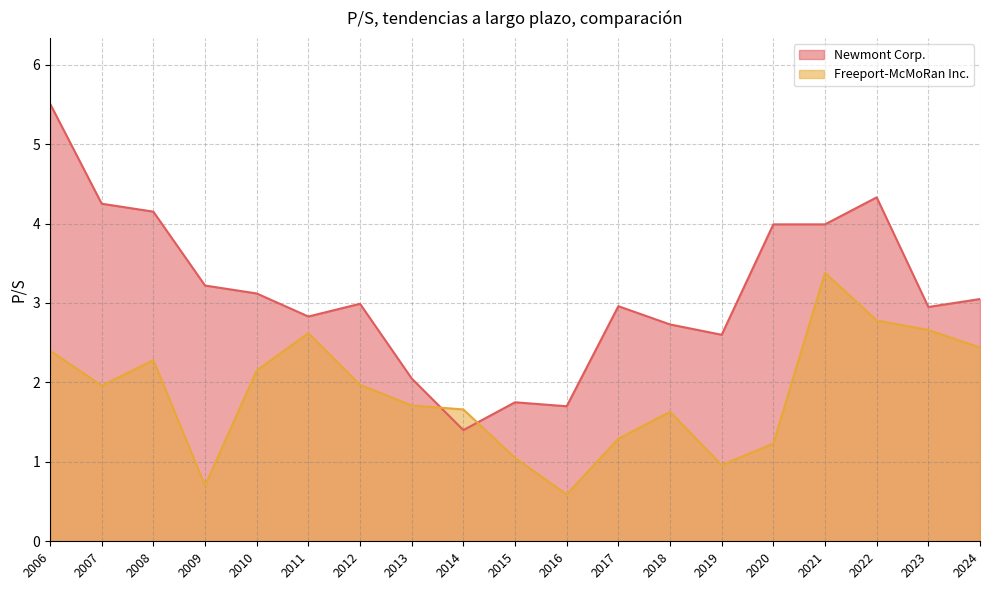

What is the total value across all series at 2016?

2.3